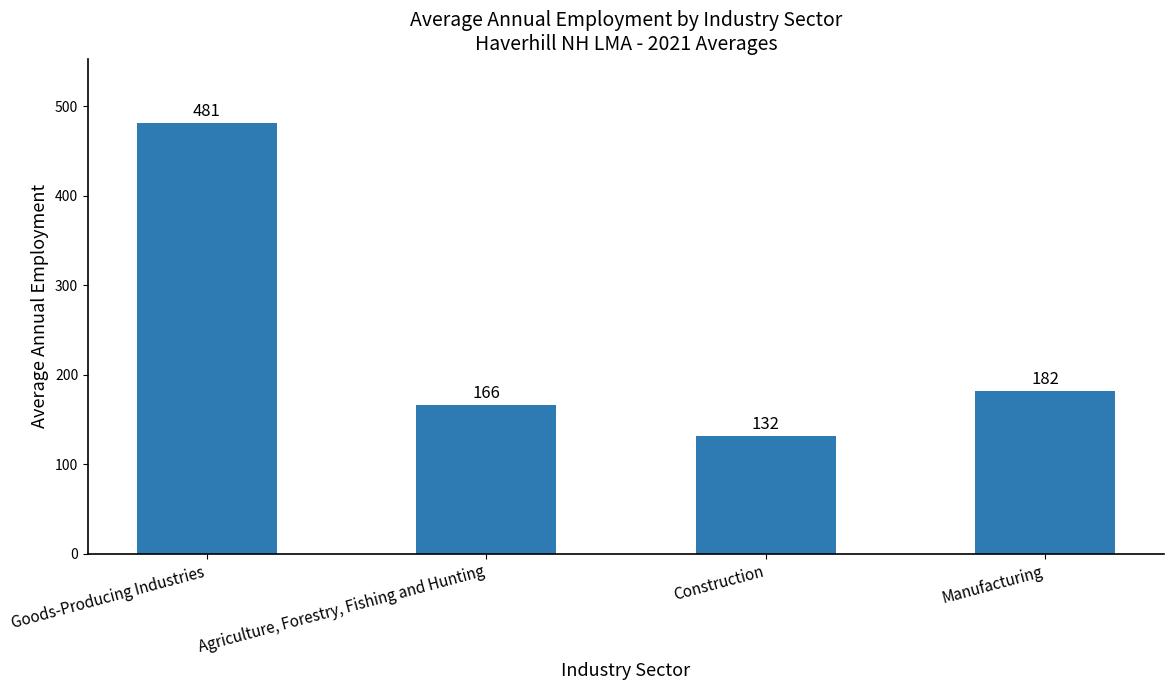

List the labels in order of value, smallest first.

Construction, Agriculture, Forestry, Fishing and Hunting, Manufacturing, Goods-Producing Industries